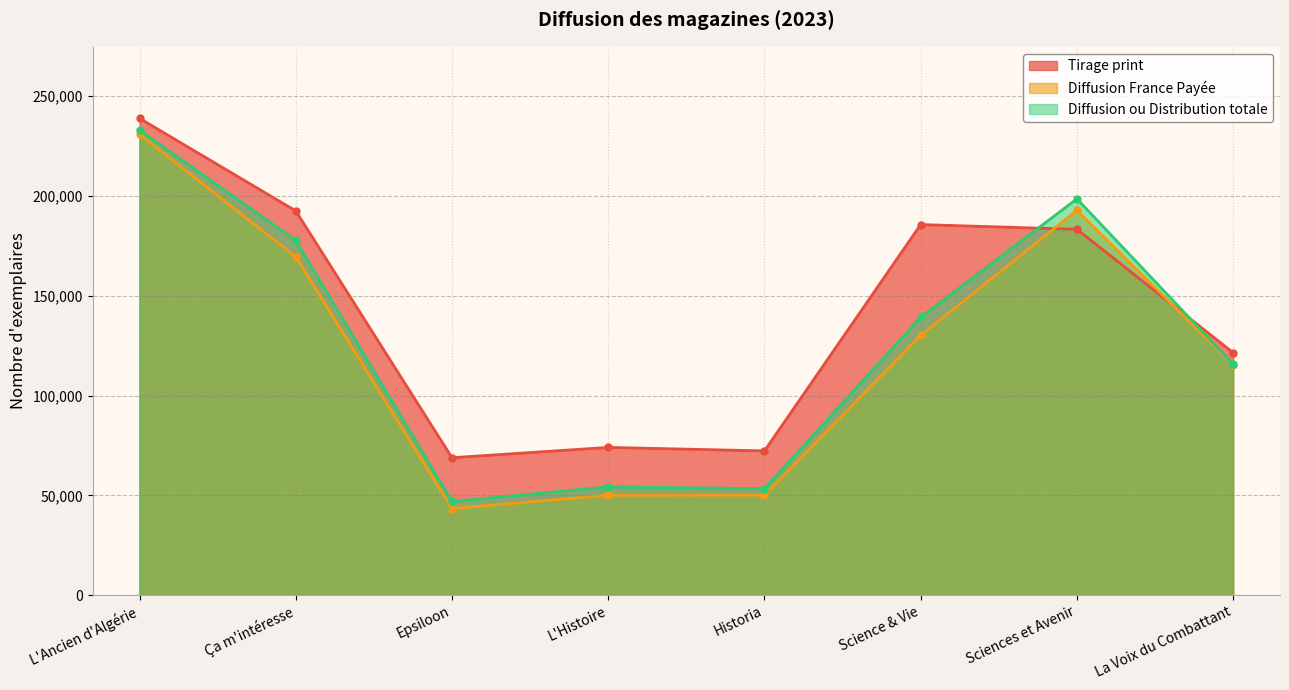

Reading right to left, list all the values displayed in this chart.

Tirage print: 121468	183262	185628	72272	74028	68854	192480	238833
Diffusion France Payée: 115389	192747	130124	50081	50062	43407	169434	230837
Diffusion ou Distribution totale: 115741	198525	139159	53371	54218	46933	177671	232911